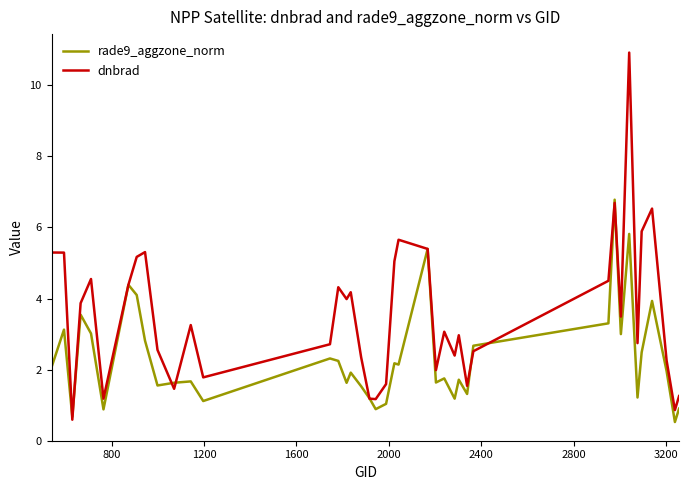

What is the minimum value shown in the chart?

0.5